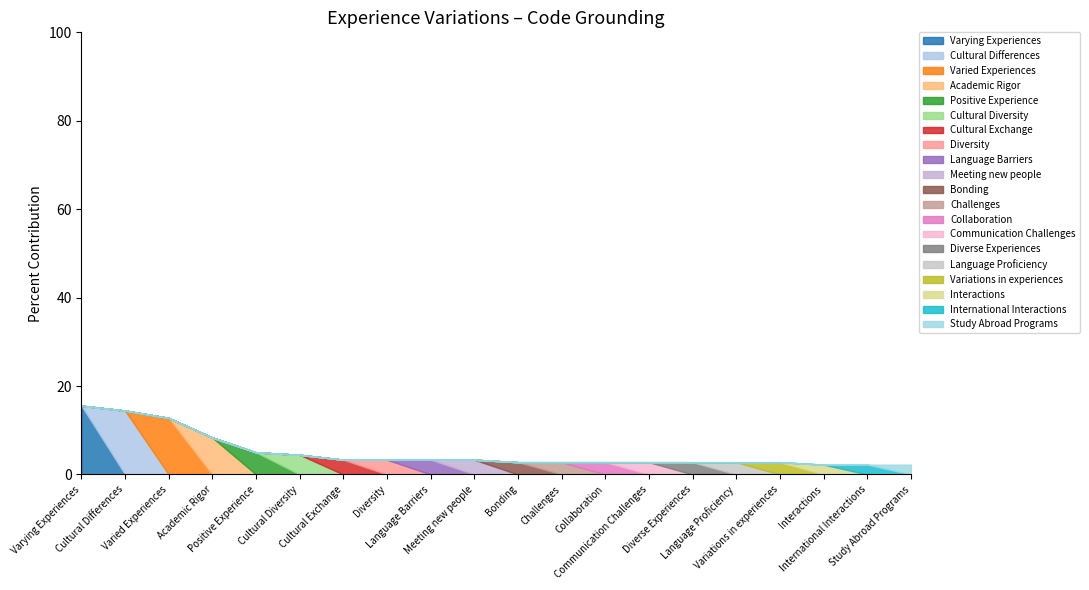

Does the chart have visible grid lines?

No